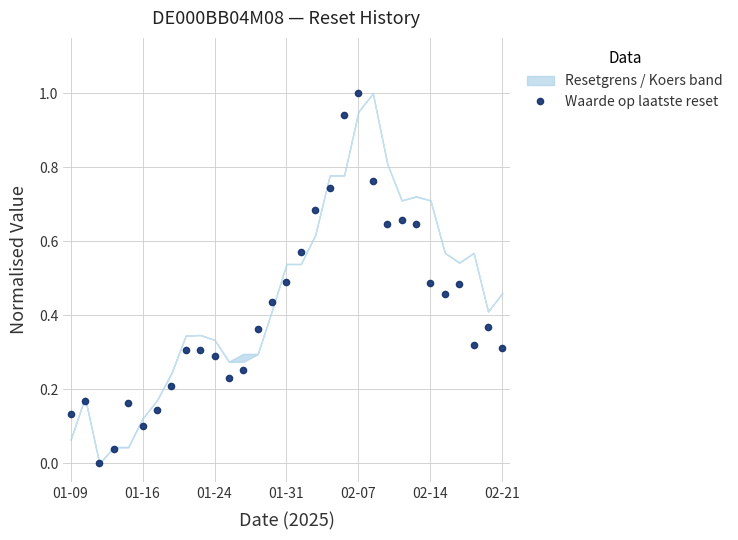

True or false: Waarde op laatste reset has more than 2 interior local peaks.

True